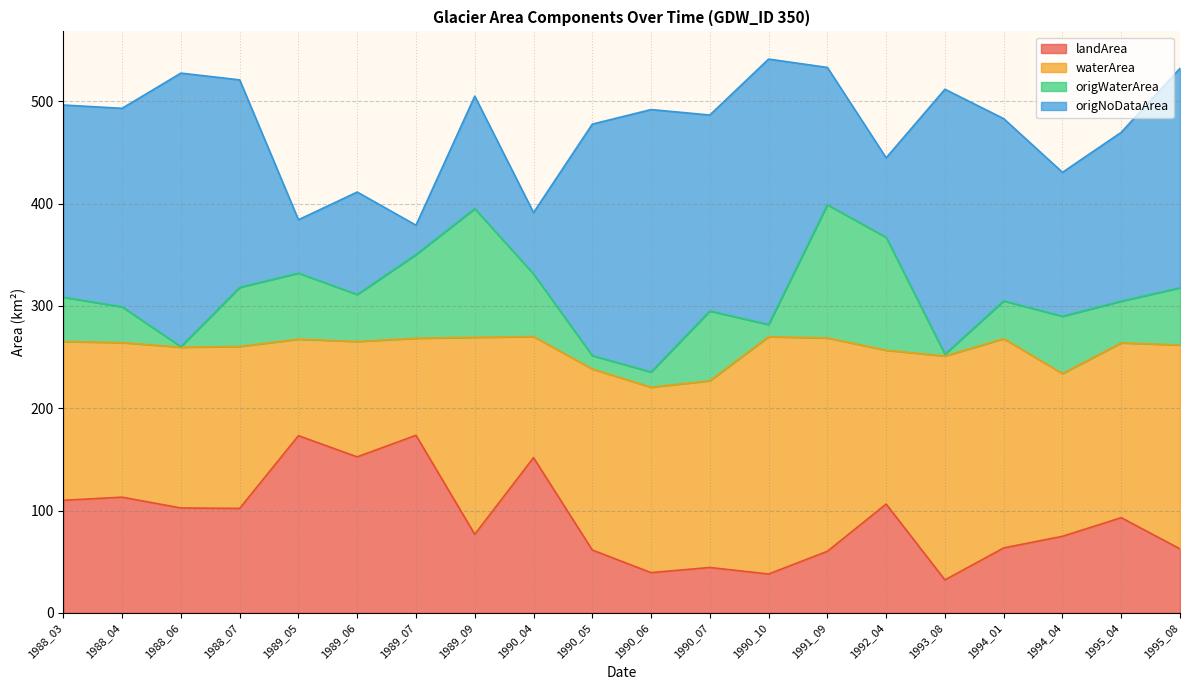

Between which two adjacent categories do origWaterArea and landArea first intersect?

1989_07 and 1989_09